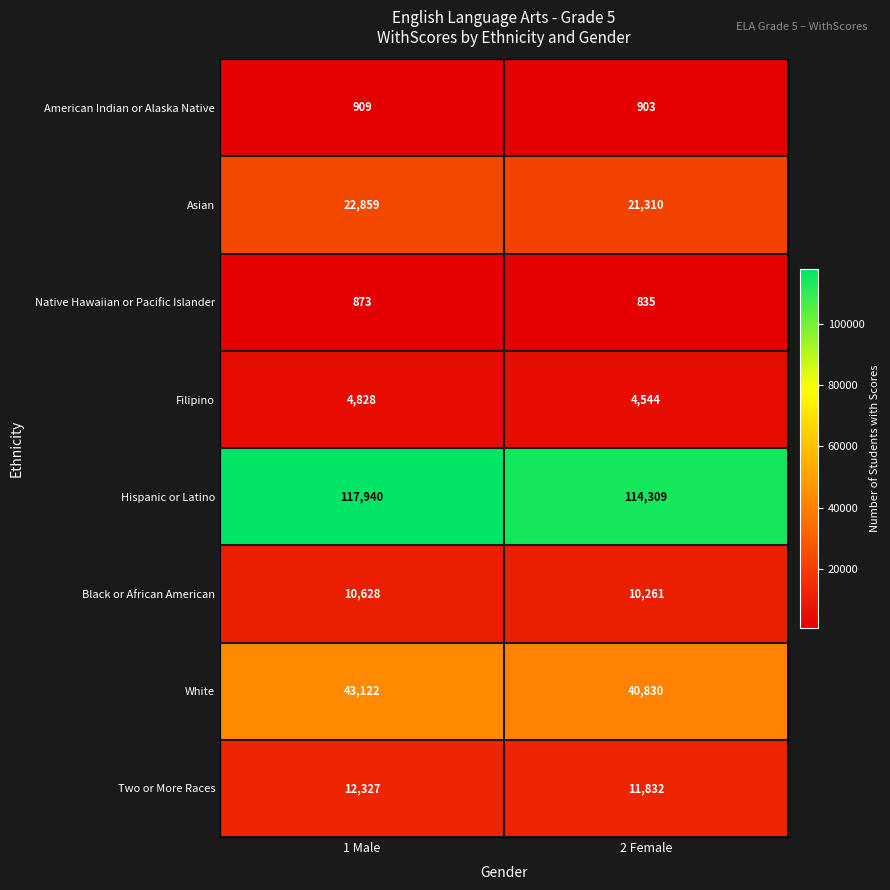

Which series changed the most between 1 Male and 2 Female?

Hispanic or Latino